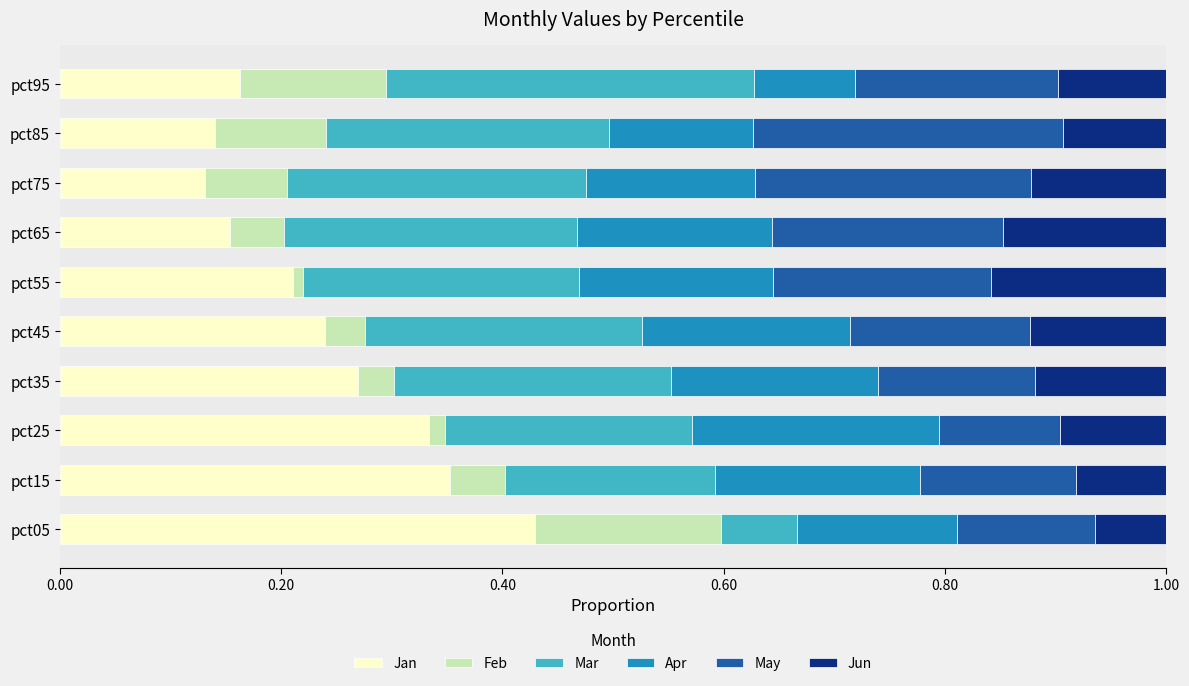

Which category has the highest value in the Jan series?

pct05